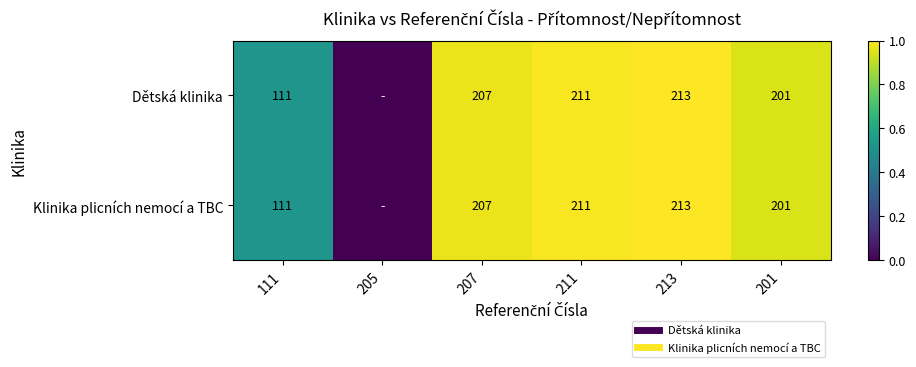

At how many categories does at least one series exceed 0?

5